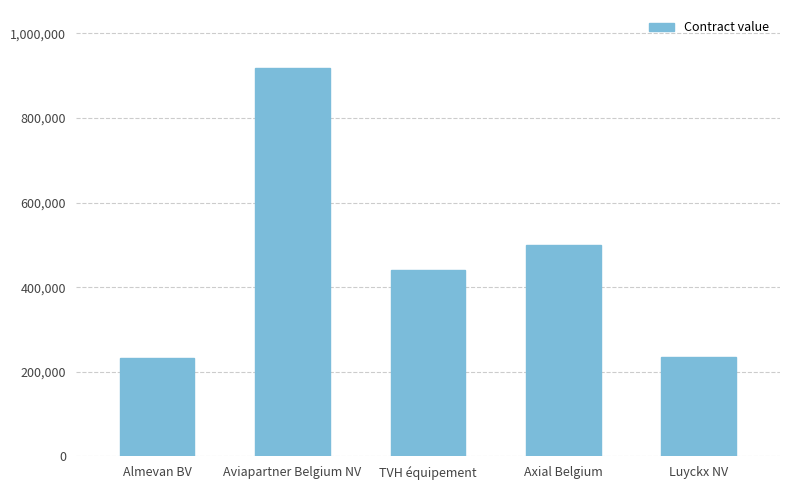

What is the change in value from TVH équipement to Luyckx NV?

-205826